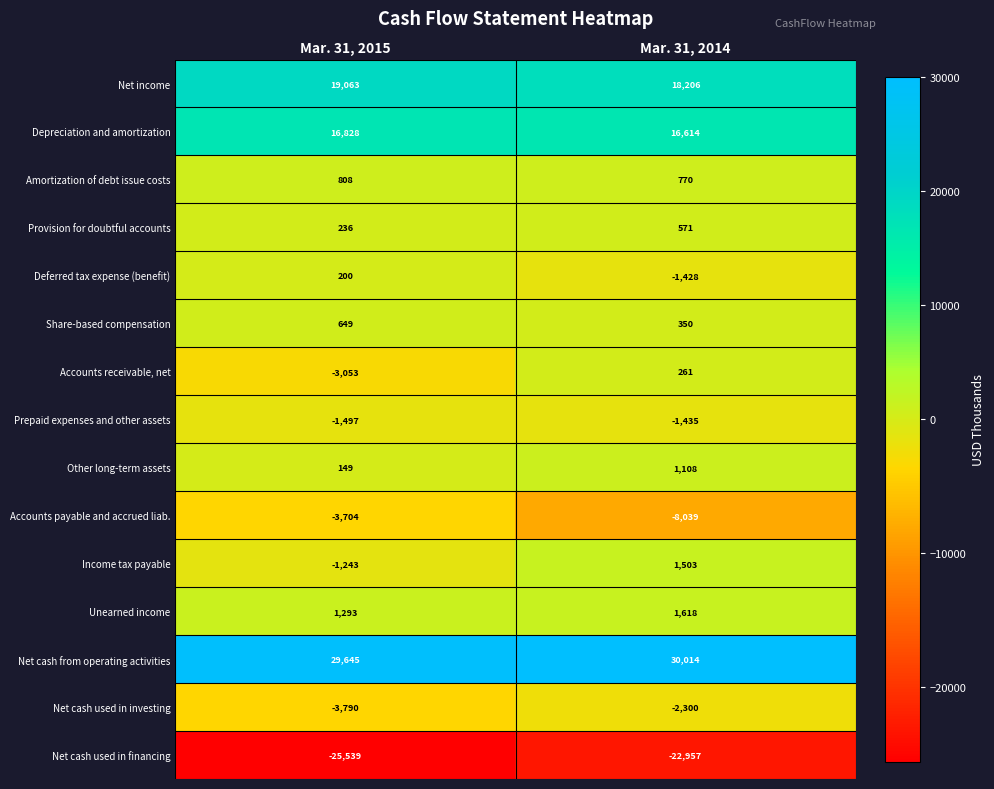

Rank the series by their maximum value, from lowest to highest.

Net cash used in financing, Accounts payable and accrued liab., Net cash used in investing, Prepaid expenses and other assets, Deferred tax expense (benefit), Accounts receivable, net, Provision for doubtful accounts, Share-based compensation, Amortization of debt issue costs, Other long-term assets, Income tax payable, Unearned income, Depreciation and amortization, Net income, Net cash from operating activities